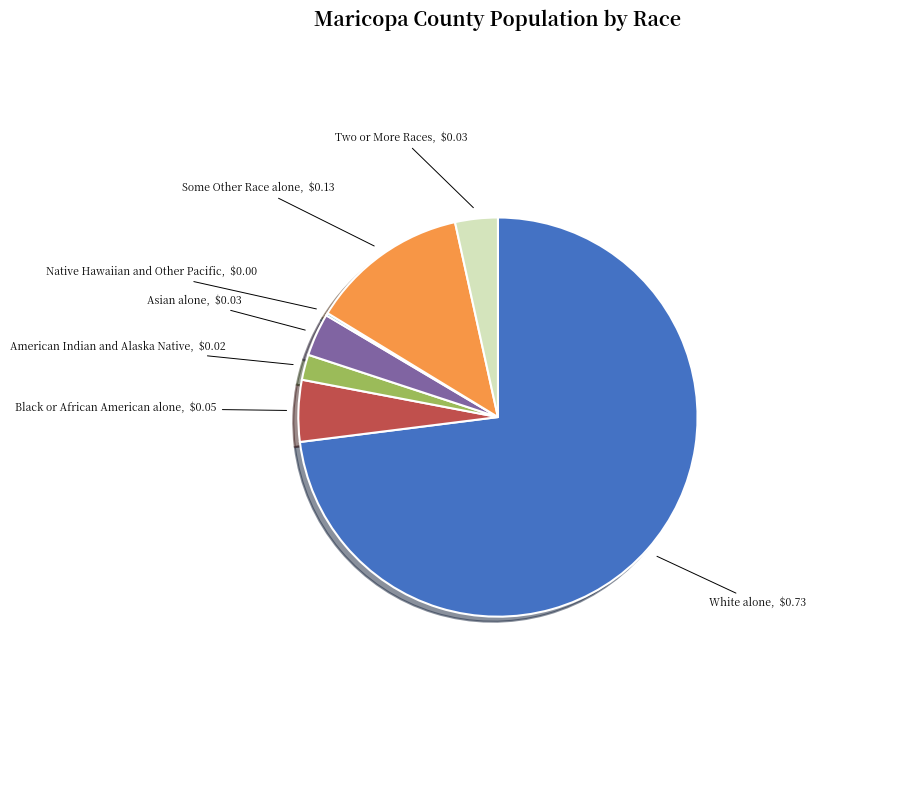

True or false: American Indian and Alaska Native accounts for 2% of the total.

True